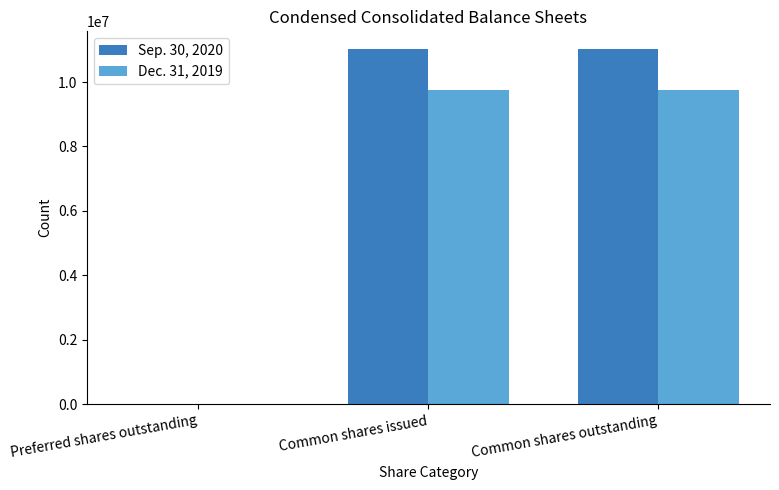

The Dec. 31, 2019 series shows 9758583 at Common shares outstanding. True or false?

True